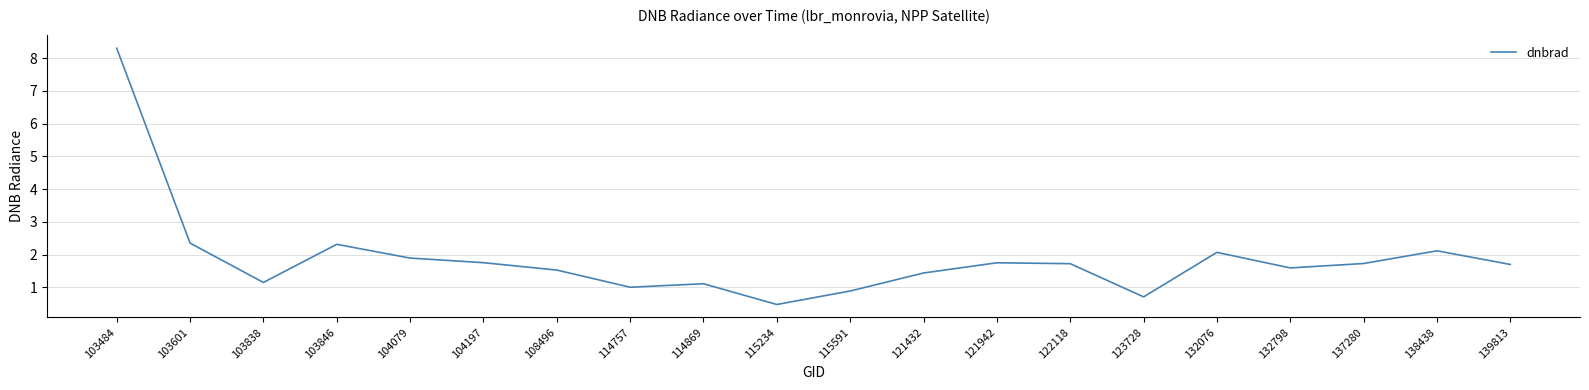

What value does the data have at 115234?

0.5